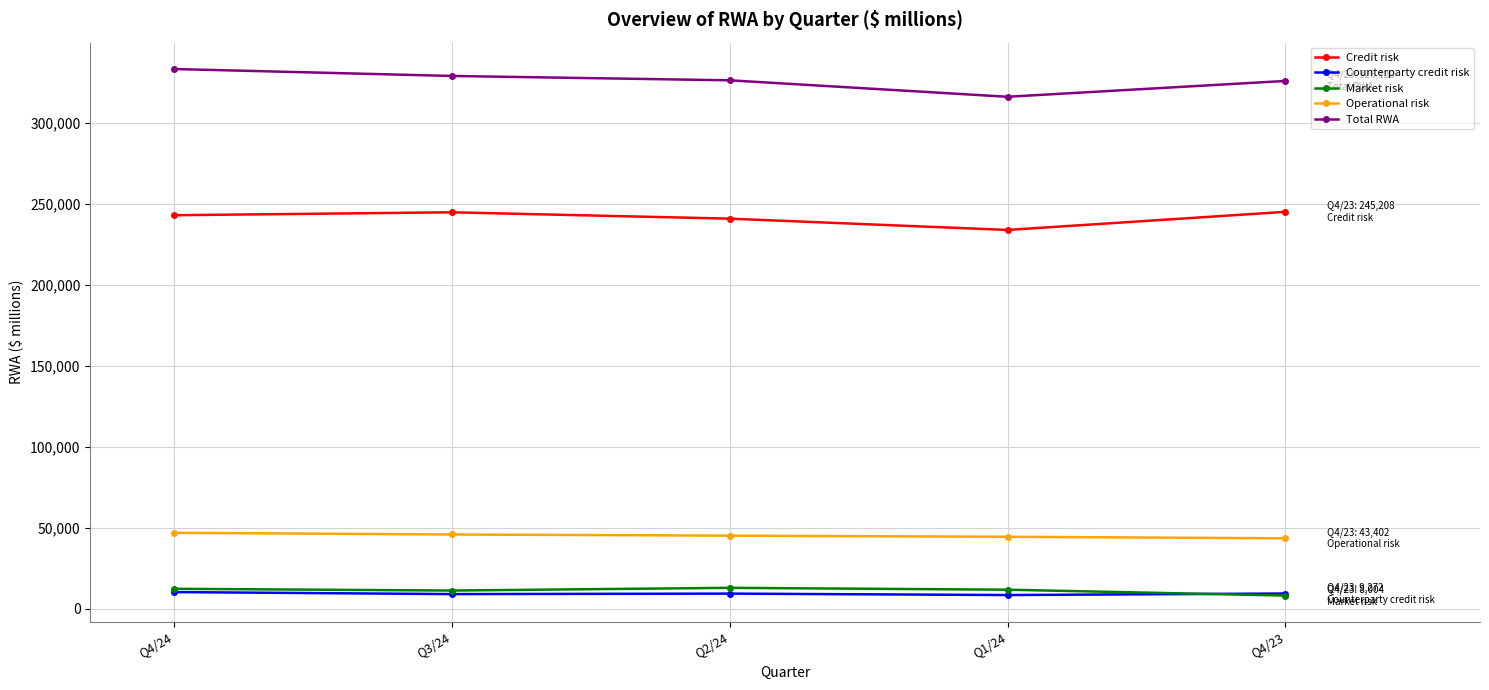

True or false: Operational risk has a value of 77489 at Q2/24.

False